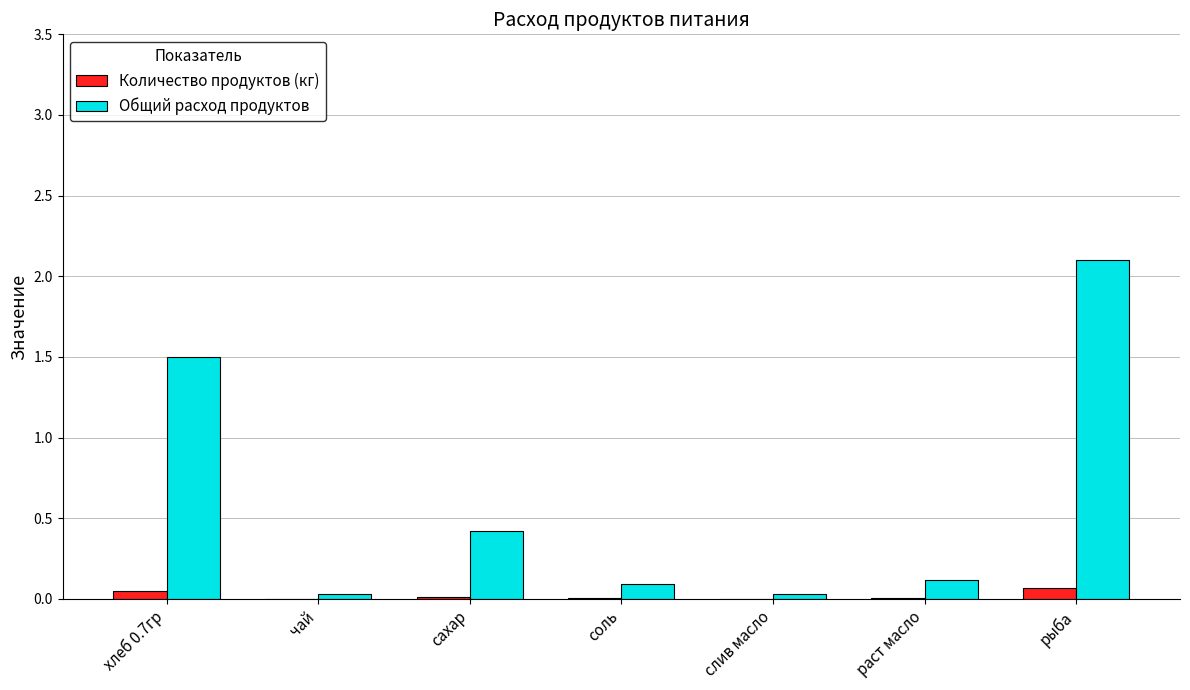

The value of Количество продуктов (кг) at хлеб 0.7гр is 0.1. True or false?

True